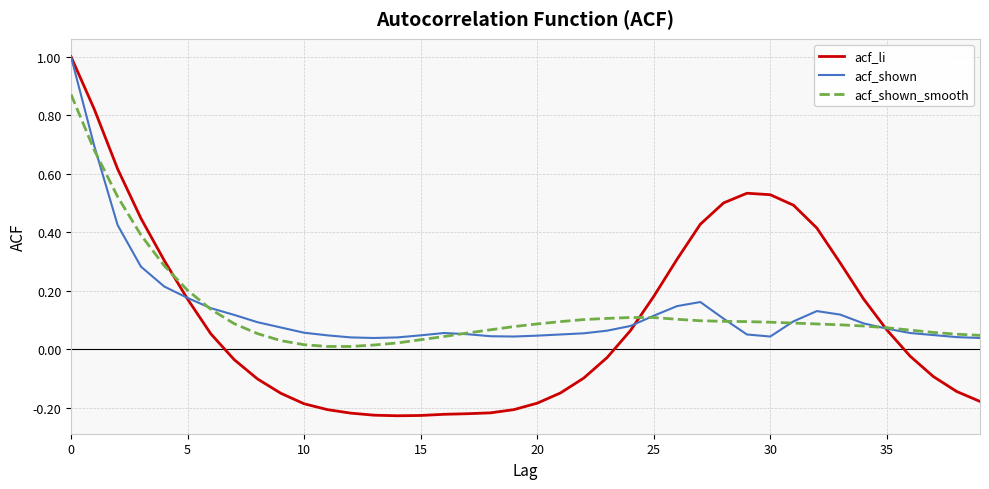

What is the difference between the maximum and second lowest values in the acf_shown series?

1.0